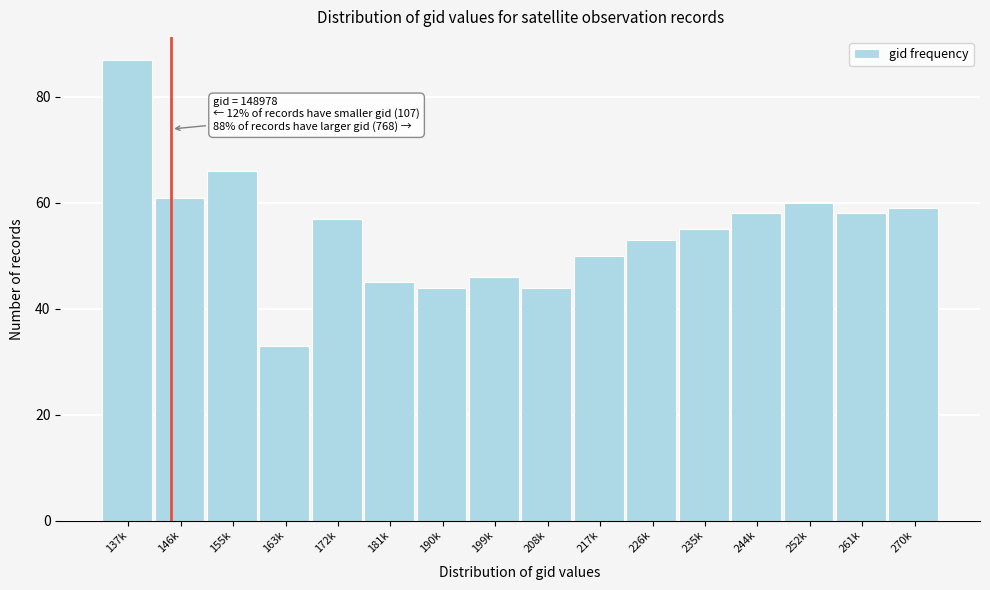

Reading right to left, transcribe all the data shown in this chart.

270k=59	261k=58	252k=60	244k=58	235k=55	226k=53	217k=50	208k=44	199k=46	190k=44	181k=45	172k=57	163k=33	155k=66	146k=61	137k=87